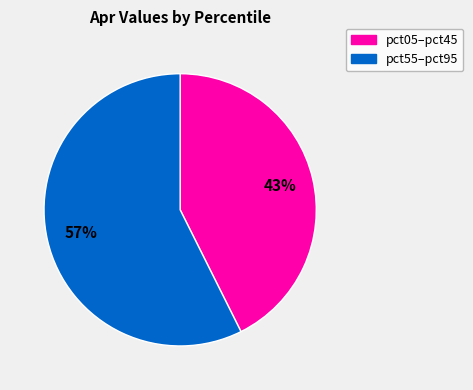

Is there a majority slice in this chart?

Yes